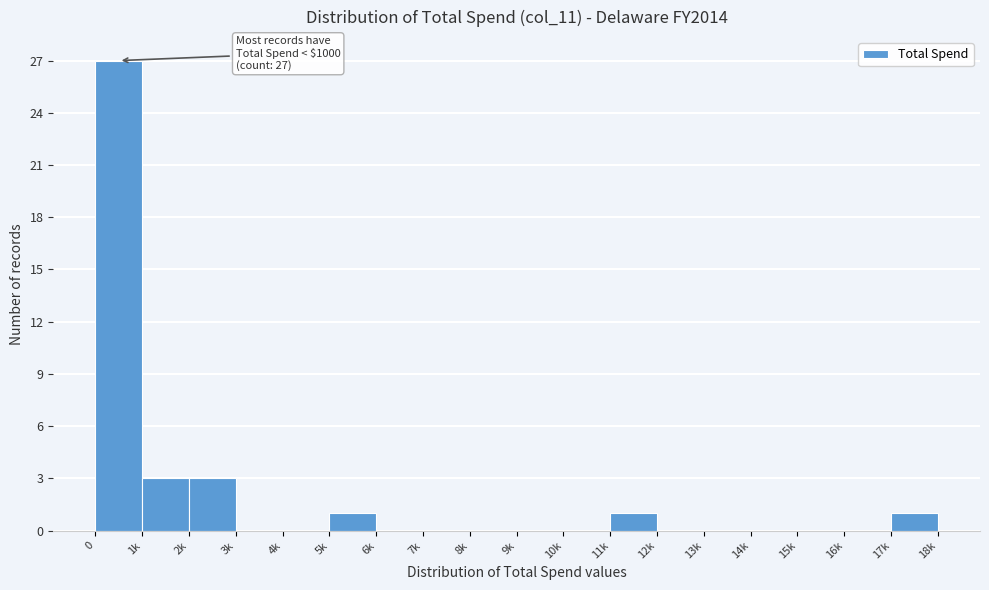

Reading left to right, list all the values displayed in this chart.

0=27	1k=3	2k=3	3k=0	4k=0	5k=1	6k=0	7k=0	8k=0	9k=0	10k=0	11k=1	12k=0	13k=0	14k=0	15k=0	16k=0	17k=1